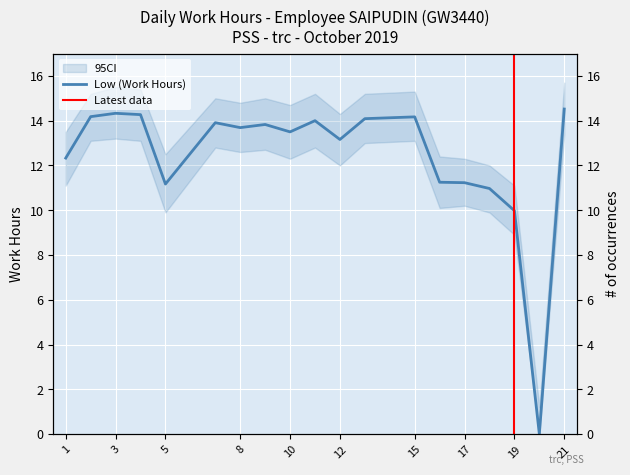

What is the maximum value shown in the chart?

14.5